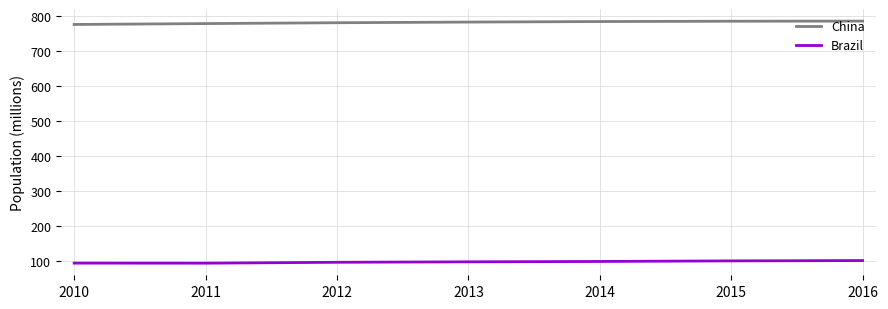

Which series has the largest total across all categories?

China